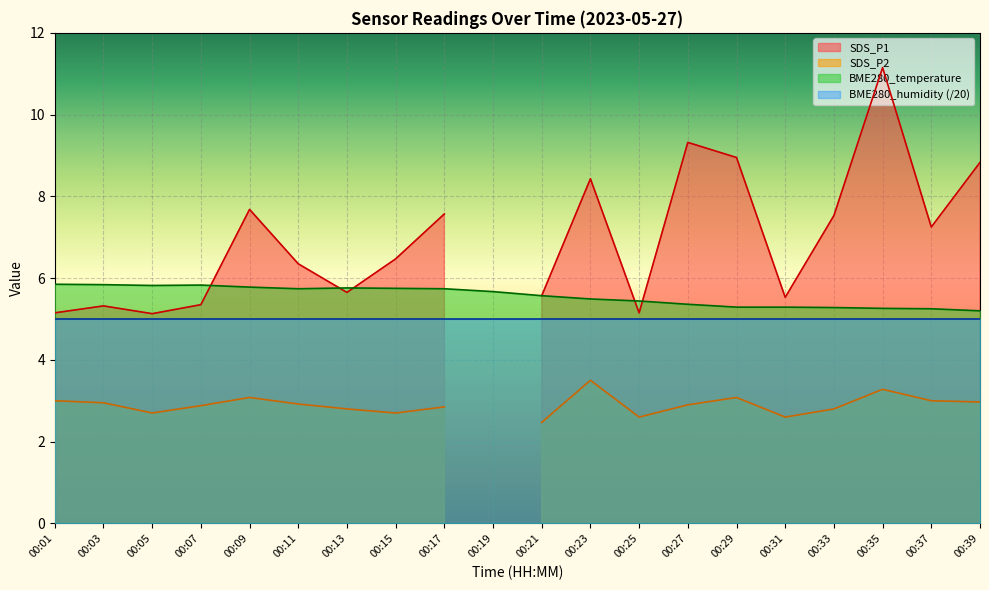

True or false: BME280_temperature has a value of 5.4 at 00:27.

True